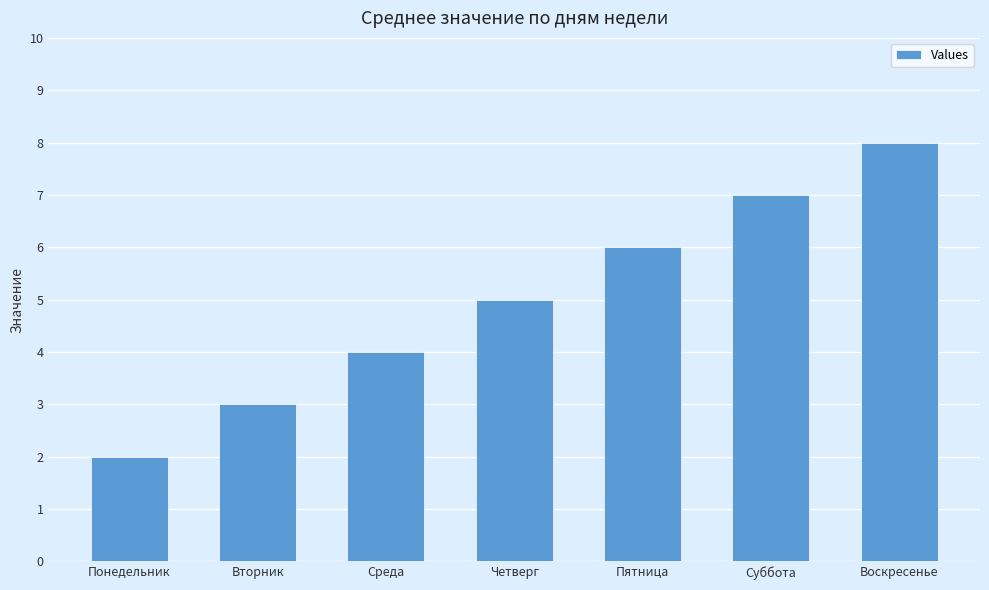

What is the ratio of the value at Воскресенье to the value at Четверг?

1.6